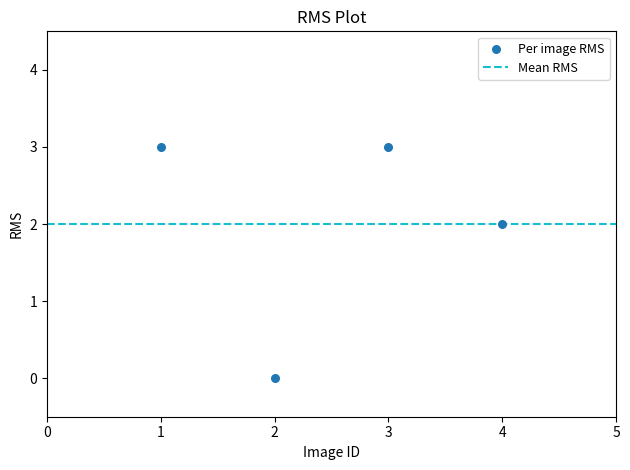

What is the range of X values (max minus min)?

3